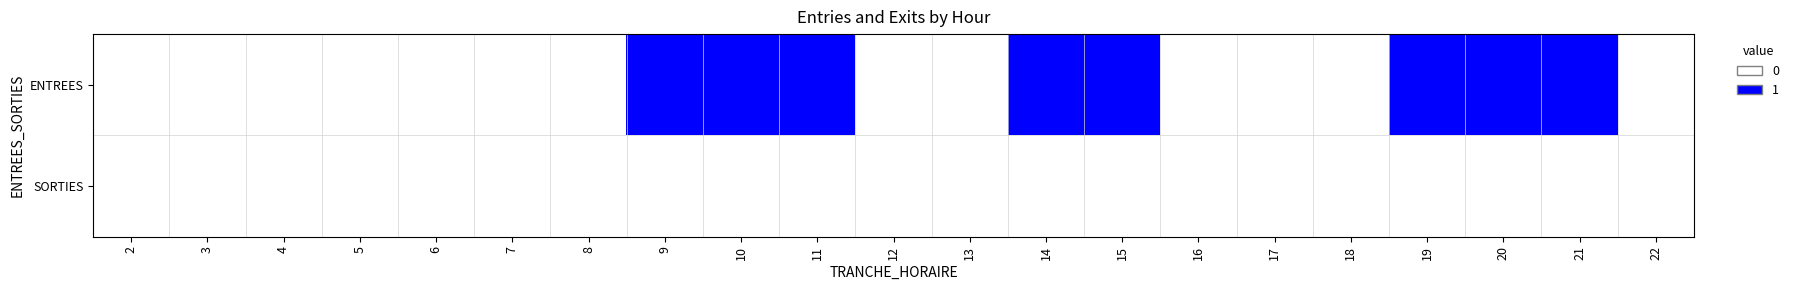

Reading left to right, list all the values displayed in this chart.

ENTREES: 2=0	3=0	4=0	5=0	6=0	7=0	8=0	9=1	10=1	11=1	12=0	13=0	14=1	15=1	16=0	17=0	18=0	19=1	20=1	21=1	22=0
SORTIES: 2=0	3=0	4=0	5=0	6=0	7=0	8=0	9=0	10=0	11=0	12=0	13=0	14=0	15=0	16=0	17=0	18=0	19=0	20=0	21=0	22=0